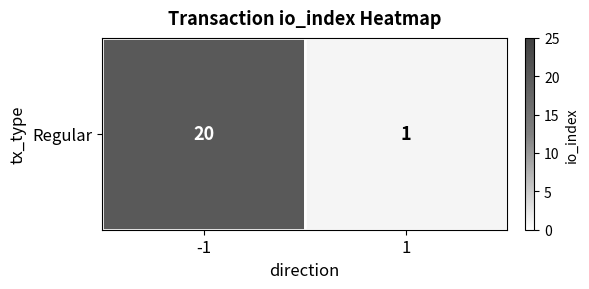

The chart shows a value of 2 at 1. True or false?

False